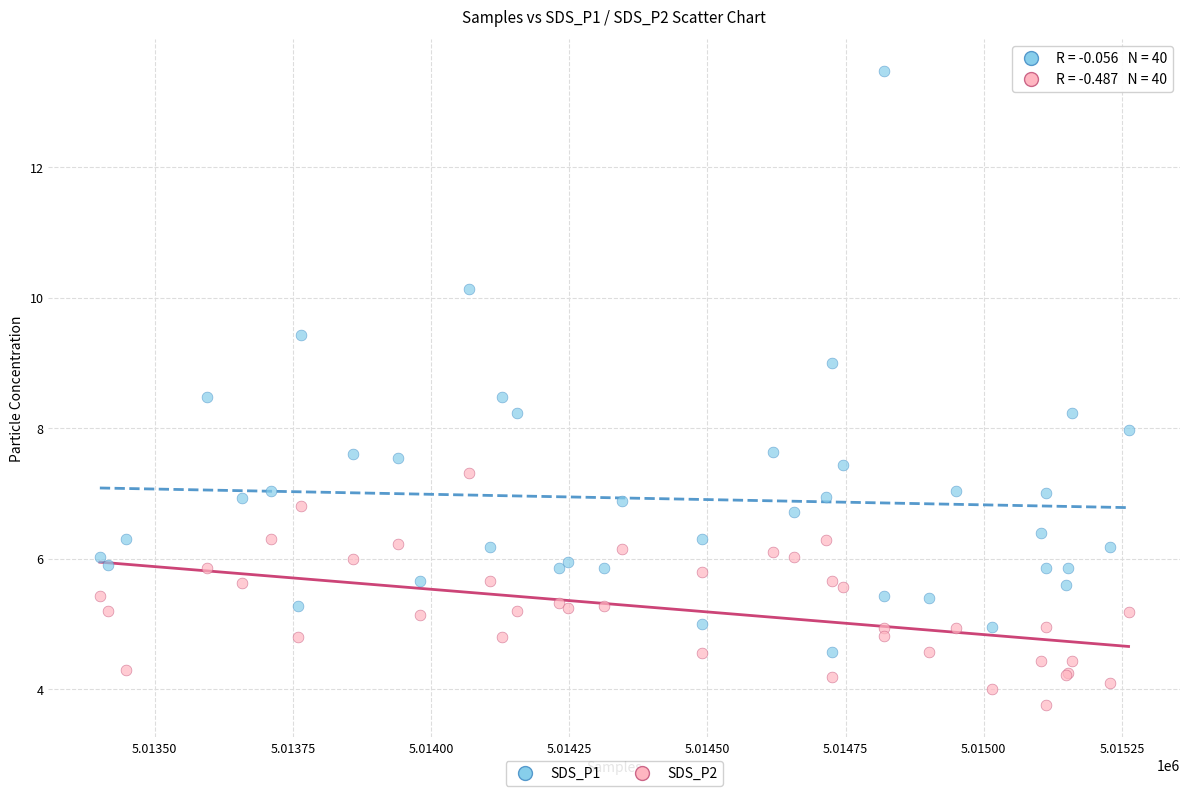

What is the X range (max minus min) for the scatter plot?

1861.0